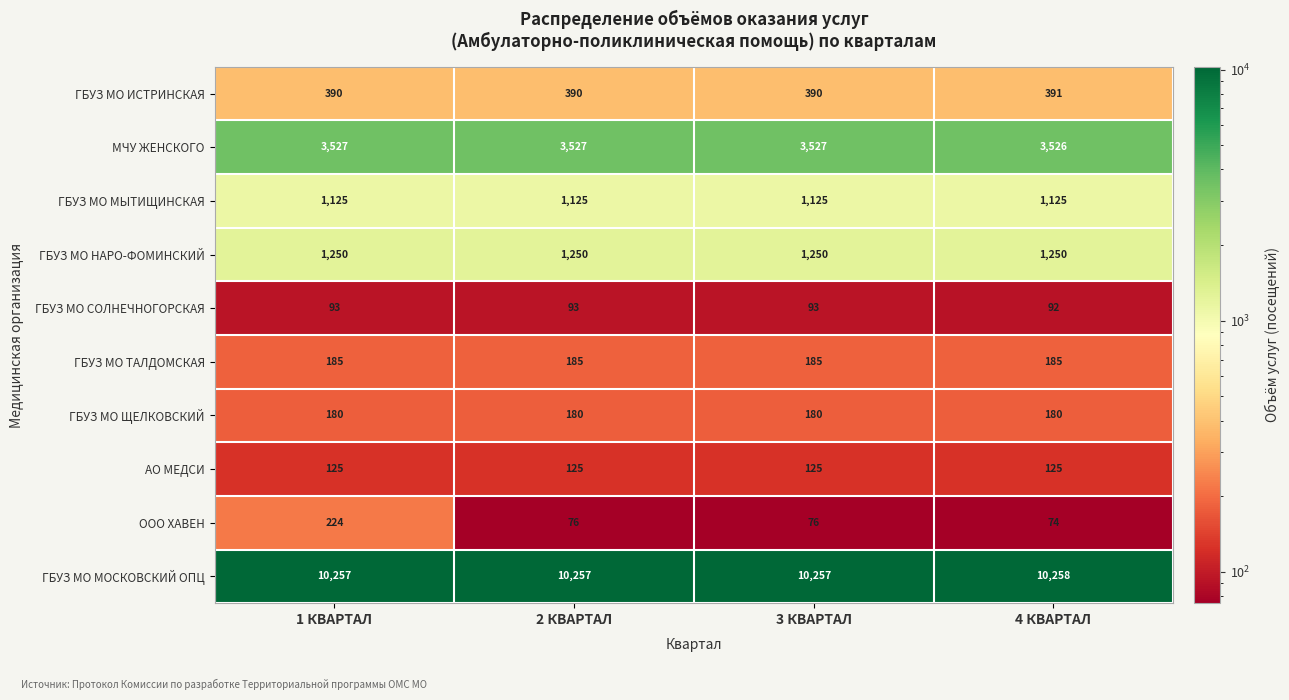

At 3 КВАРТАЛ, list the series in order from smallest to largest.

ООО ХАВЕН, ГБУЗ МО СОЛНЕЧНОГОРСКАЯ, АО МЕДСИ, ГБУЗ МО ЩЕЛКОВСКИЙ, ГБУЗ МО ТАЛДОМСКАЯ, ГБУЗ МО ИСТРИНСКАЯ, ГБУЗ МО МЫТИЩИНСКАЯ, ГБУЗ МО НАРО-ФОМИНСКИЙ, МЧУ ЖЕНСКОГО, ГБУЗ МО МОСКОВСКИЙ ОПЦ